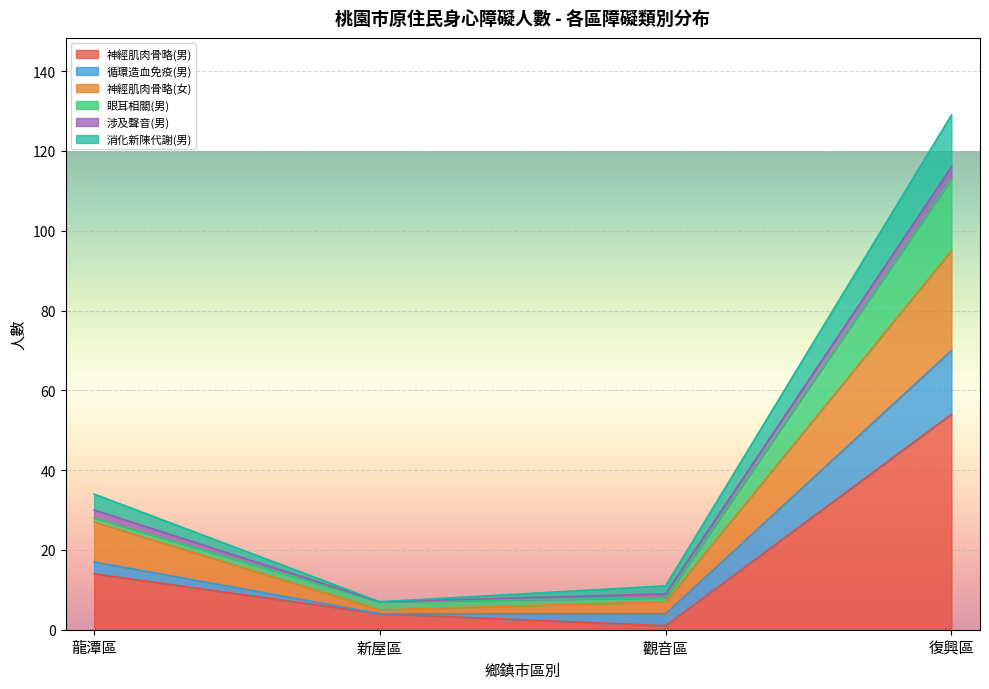

True or false: 神經肌肉骨略(男) and 消化新陳代謝(男) intersect in this chart.

False